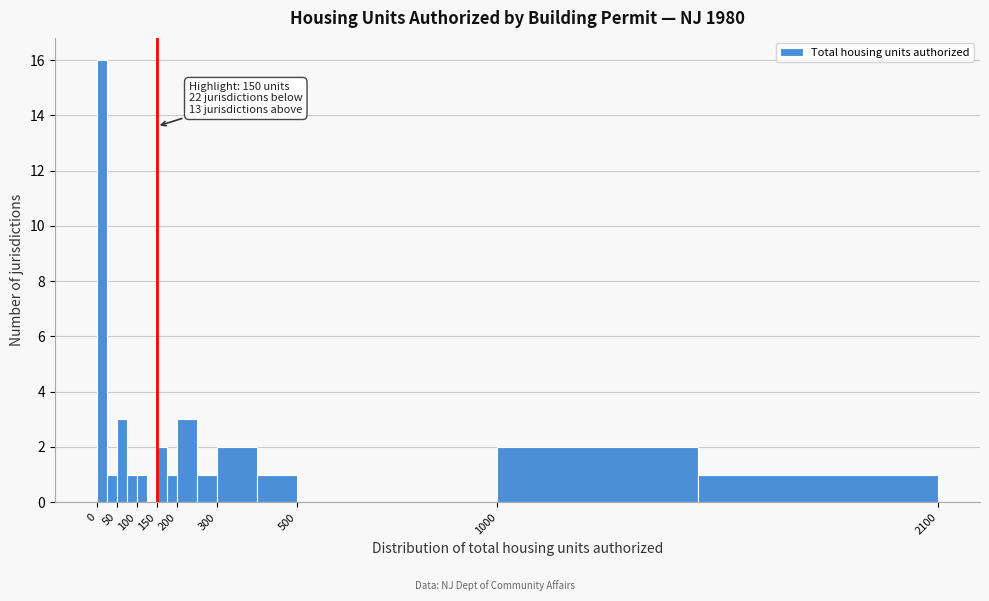

Over which range of the x-axis is the bar tallest?

0 to 25